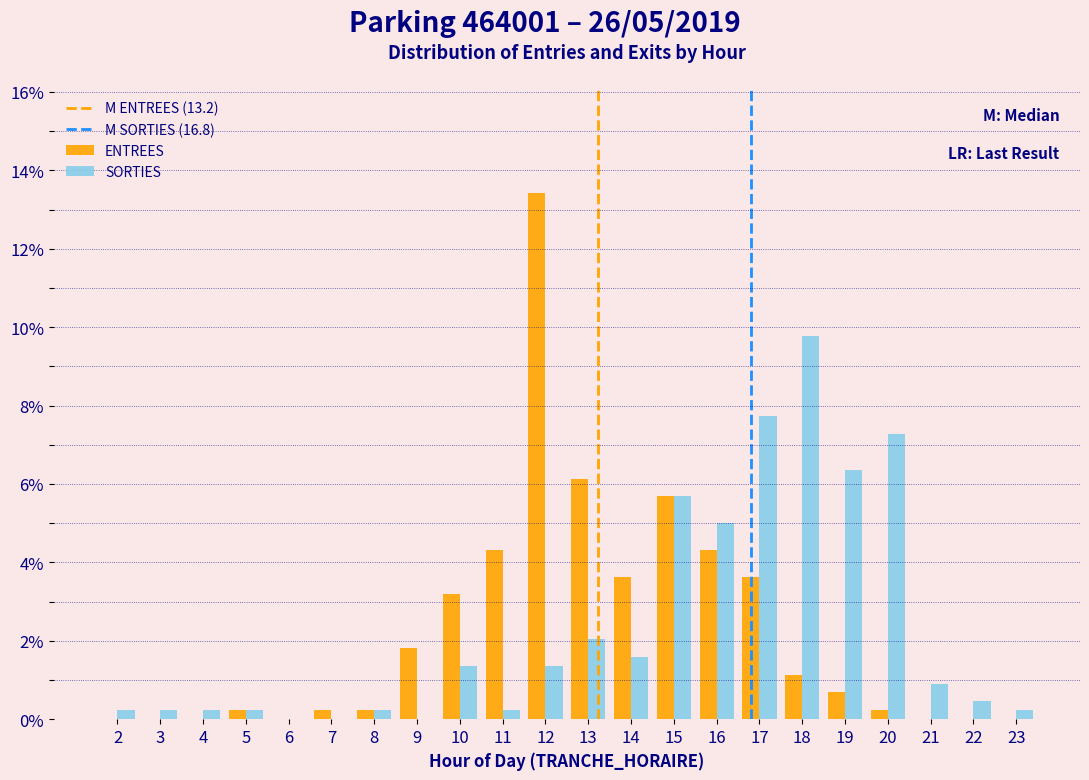

Between 13 and 17, which series saw the biggest shift?

SORTIES